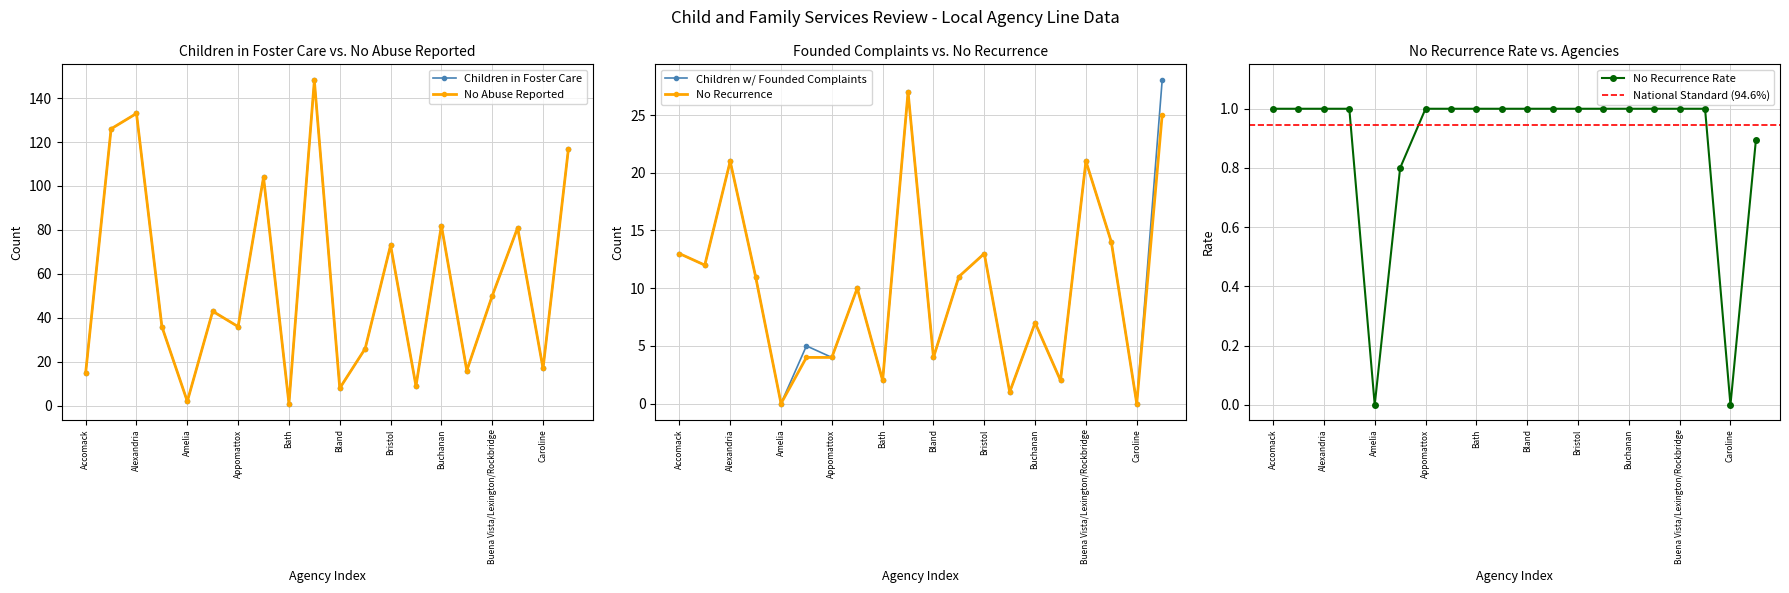

What is the sum of all No Recurrence values?

202